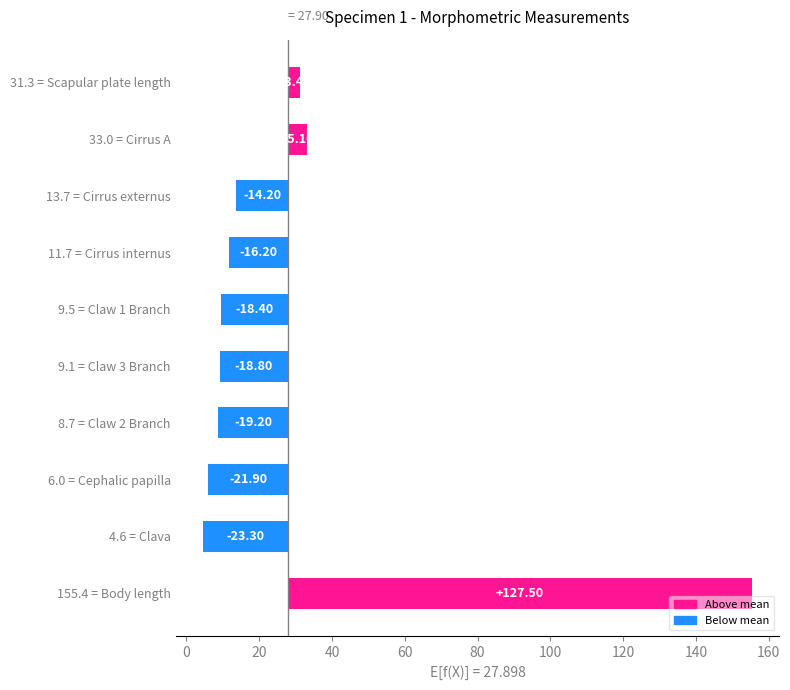

Is the value of mean_um at Cirrus externus greater than the value of values at Claw 1 Branch?

Yes